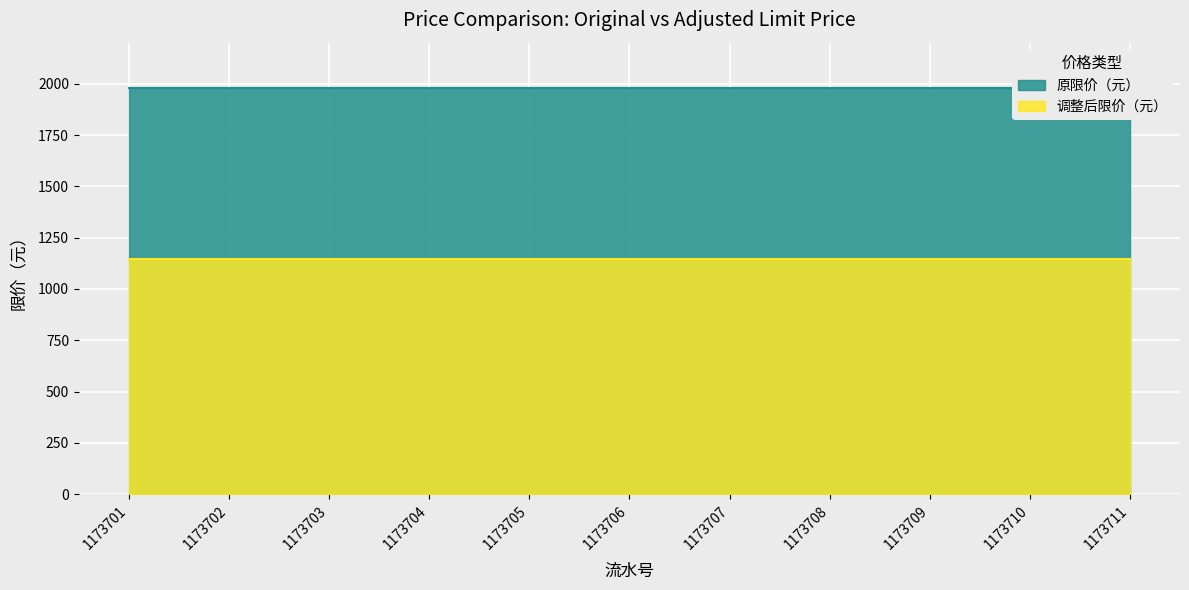

Reading left to right, transcribe all the data shown in this chart.

原限价（元）: 1173701=1980	1173702=1980	1173703=1980	1173704=1980	1173705=1980	1173706=1980	1173707=1980	1173708=1980	1173709=1980	1173710=1980	1173711=1980
调整后限价（元）: 1173701=1144	1173702=1144	1173703=1144	1173704=1144	1173705=1144	1173706=1144	1173707=1144	1173708=1144	1173709=1144	1173710=1144	1173711=1144